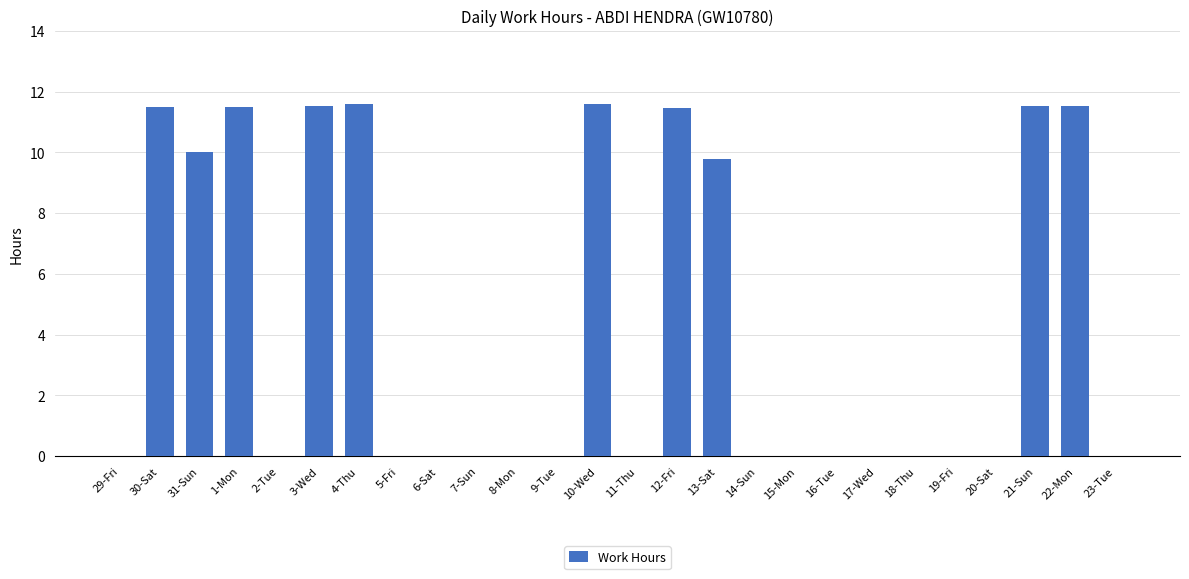

The value at 19-Fri is -7.3. True or false?

False